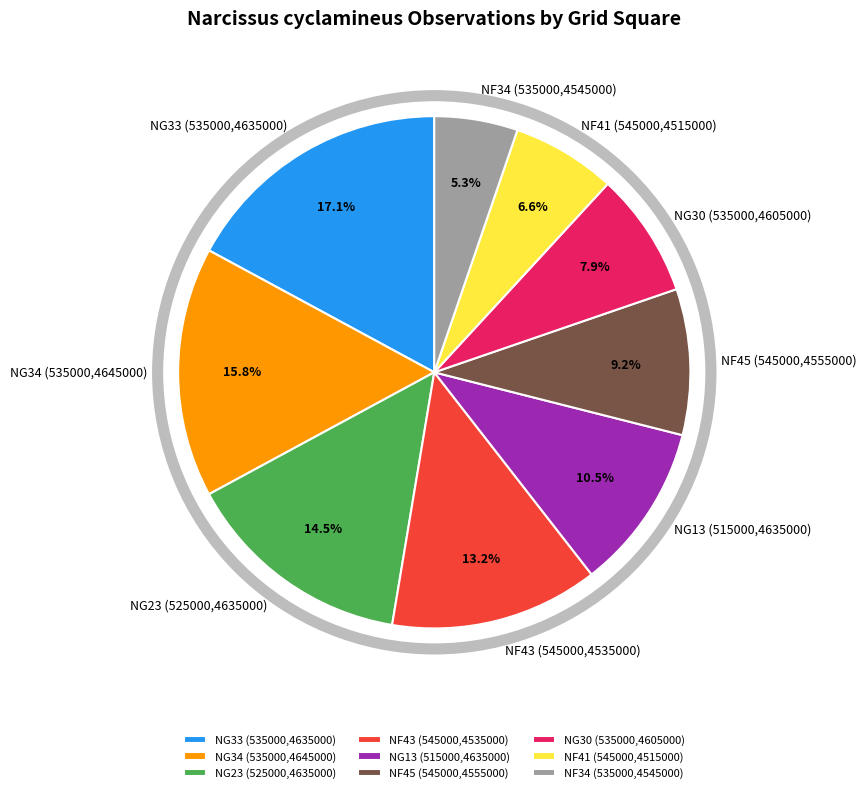

What is the ratio of the value at NG23 (525000,4635000) to the value at NG30 (535000,4605000)?

1.8